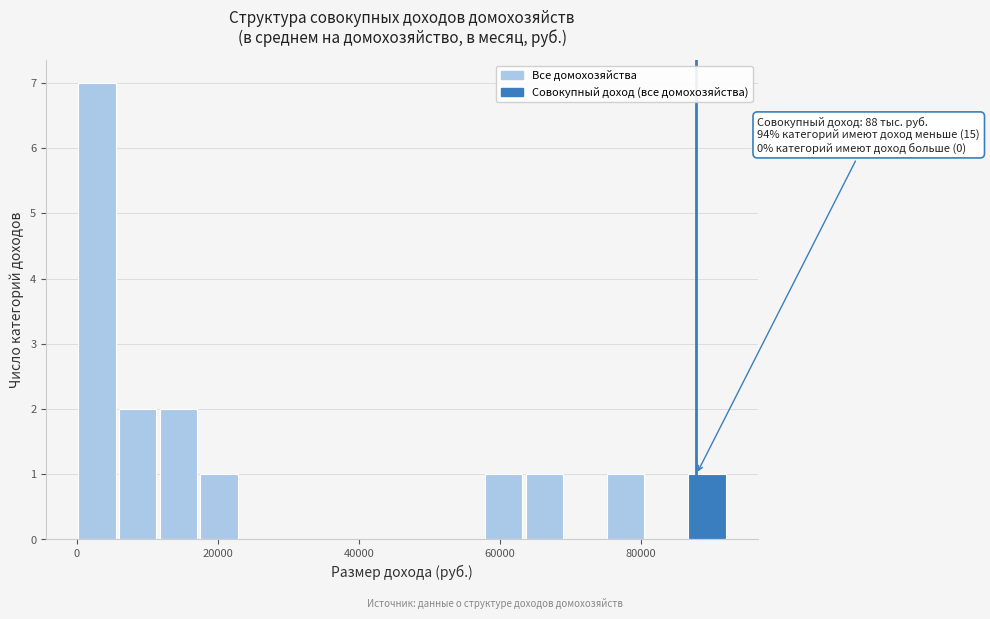

Around what value on the x-axis is the tallest bar? Give the approximate position of its centre, as read against the axis.

2000